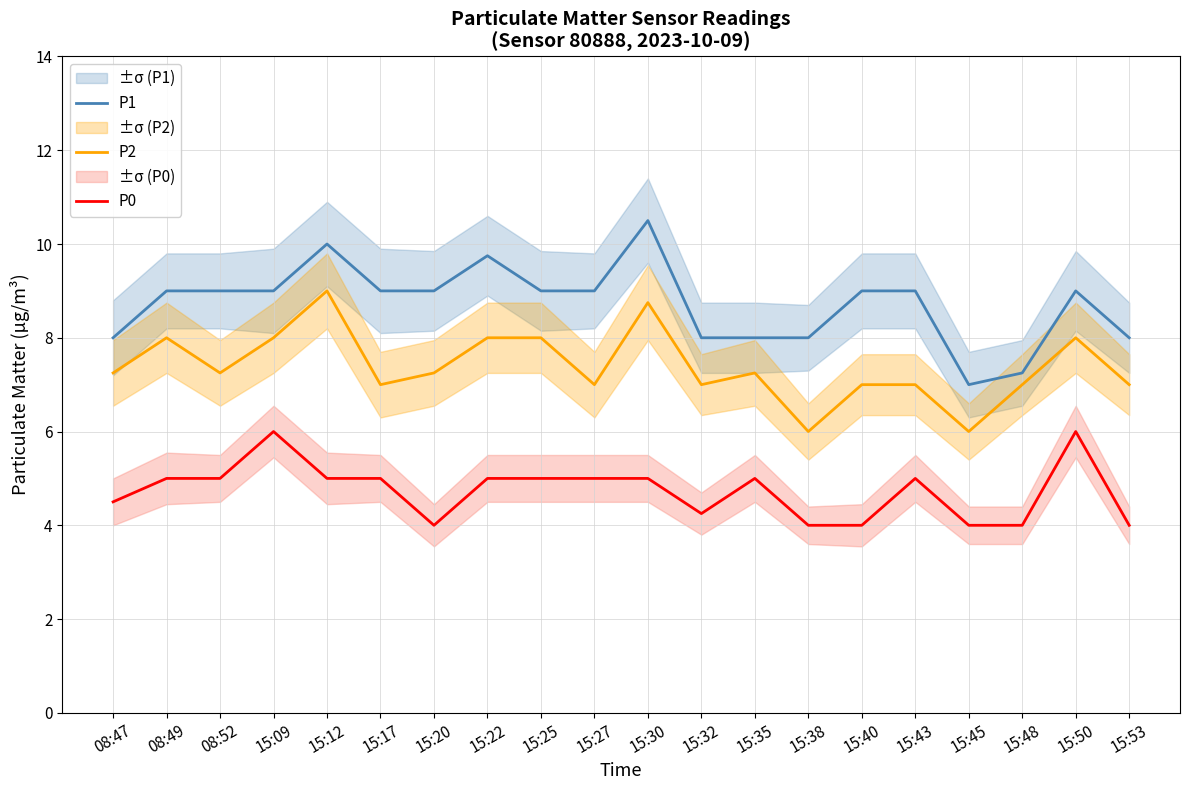

Does the chart display data point markers on the line(s)?

No